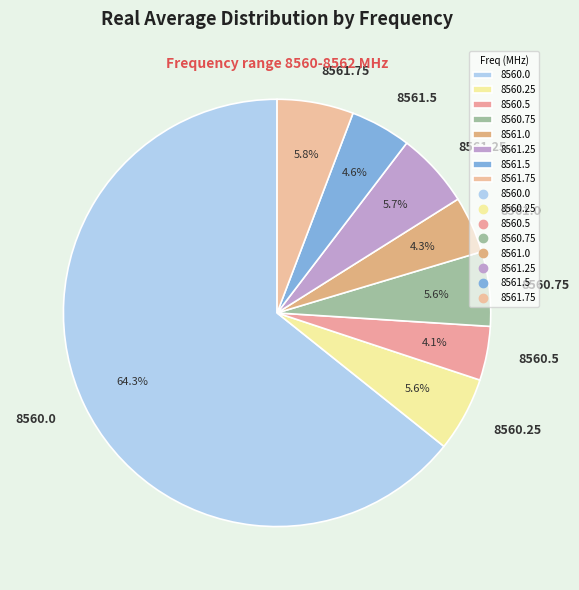

Between 8560.75 and 8561.5, which is larger?

8560.75